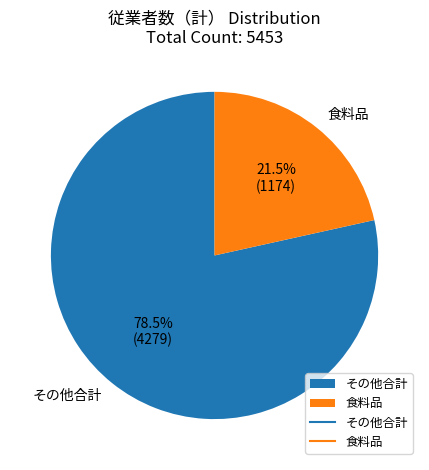

Which has a higher value, 食料品 or その他合計?

その他合計